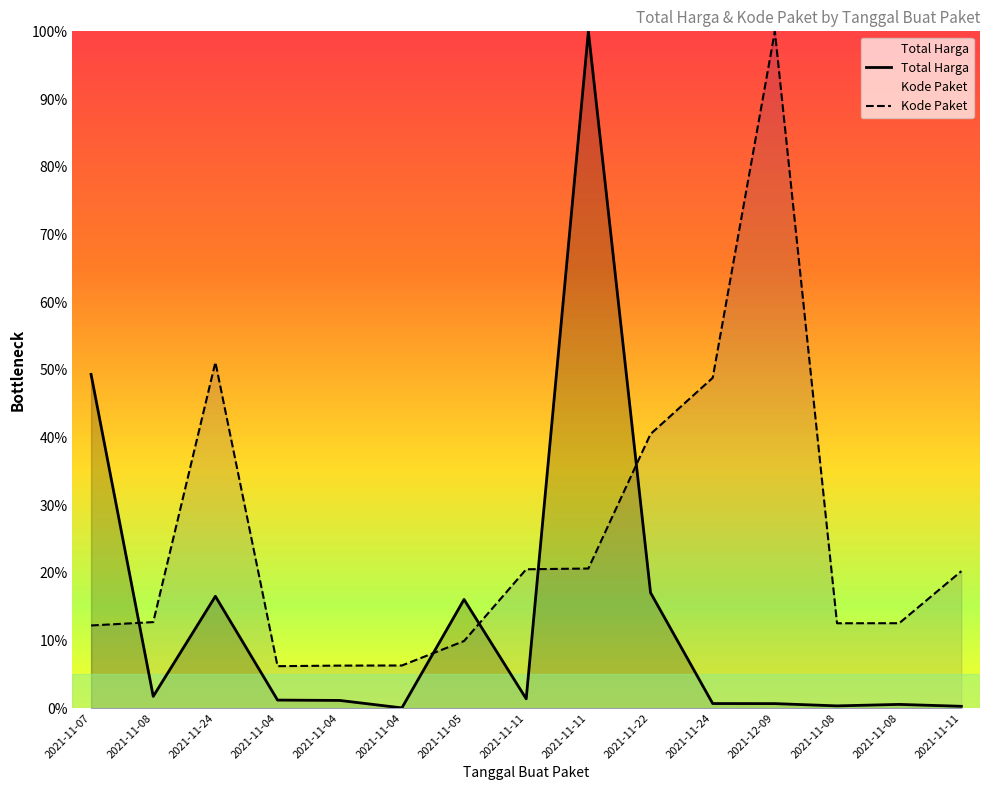

Rank the series by their maximum value, from highest to lowest.

Total Harga, Kode Paket